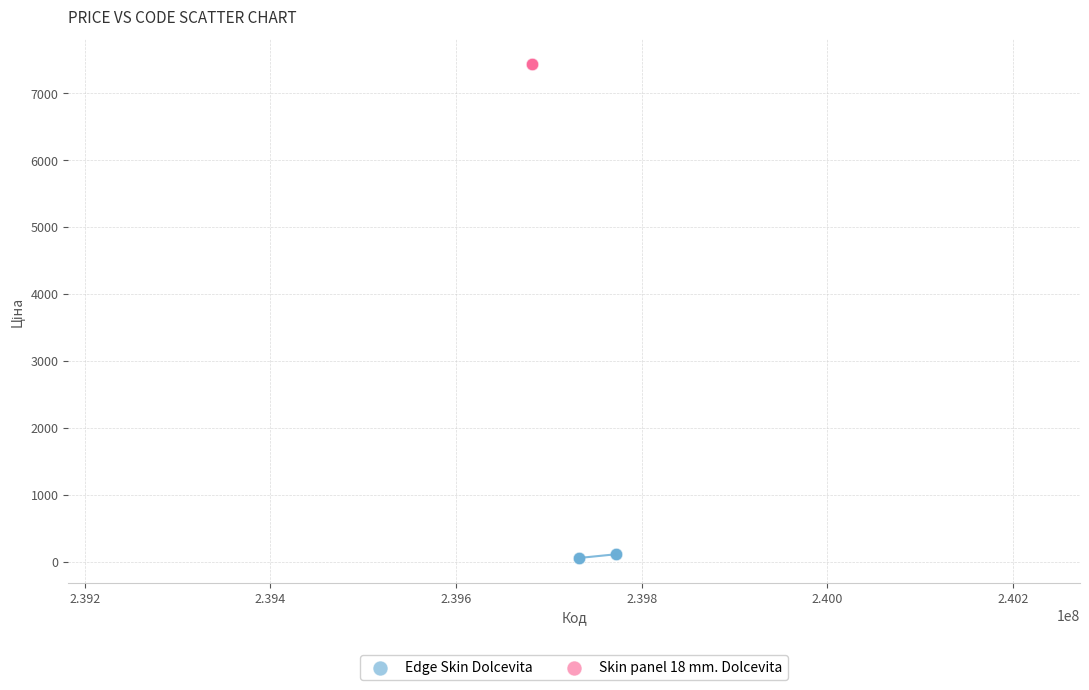

Which series contains the highest Y value?

Skin panel 18 mm. Dolcevita